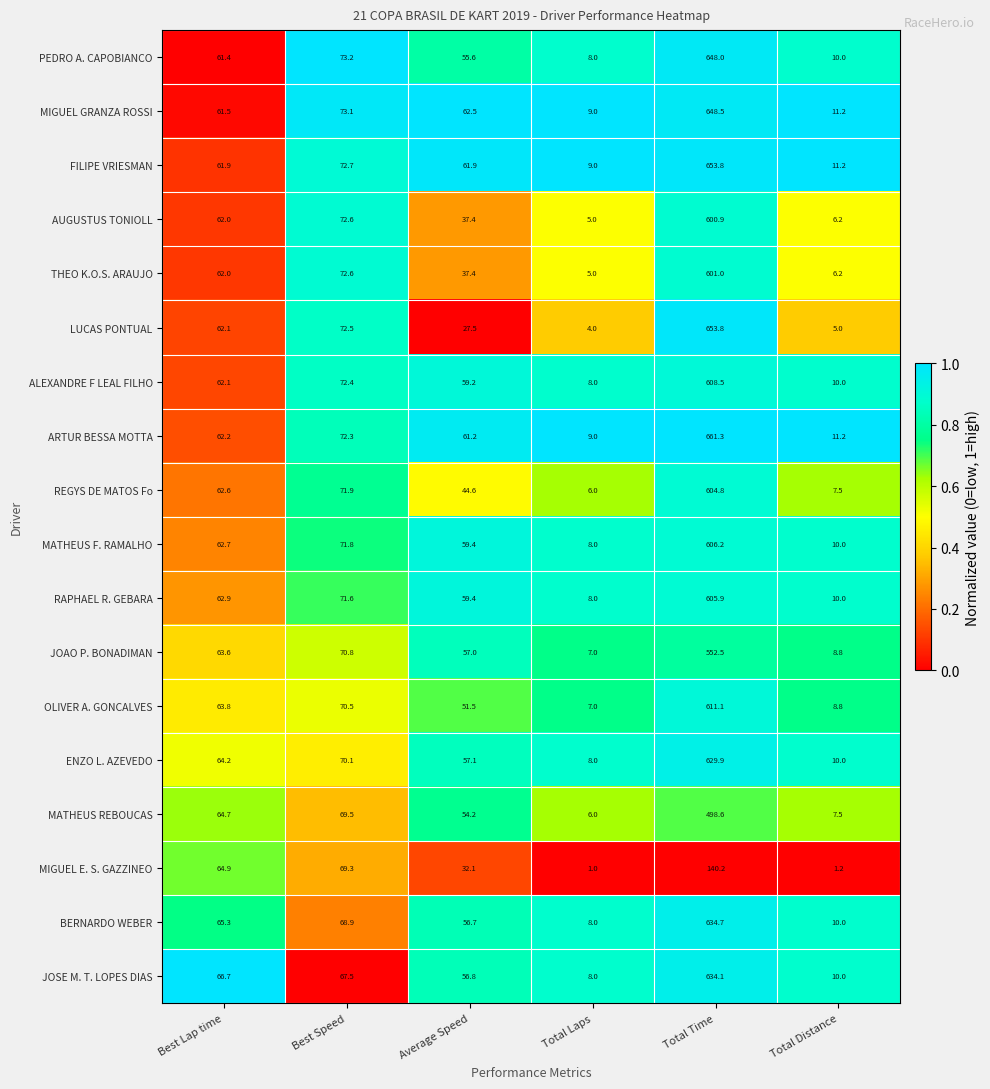

True or false: JOAO P. BONADIMAN has a value of 108.9 at Best Speed.

False